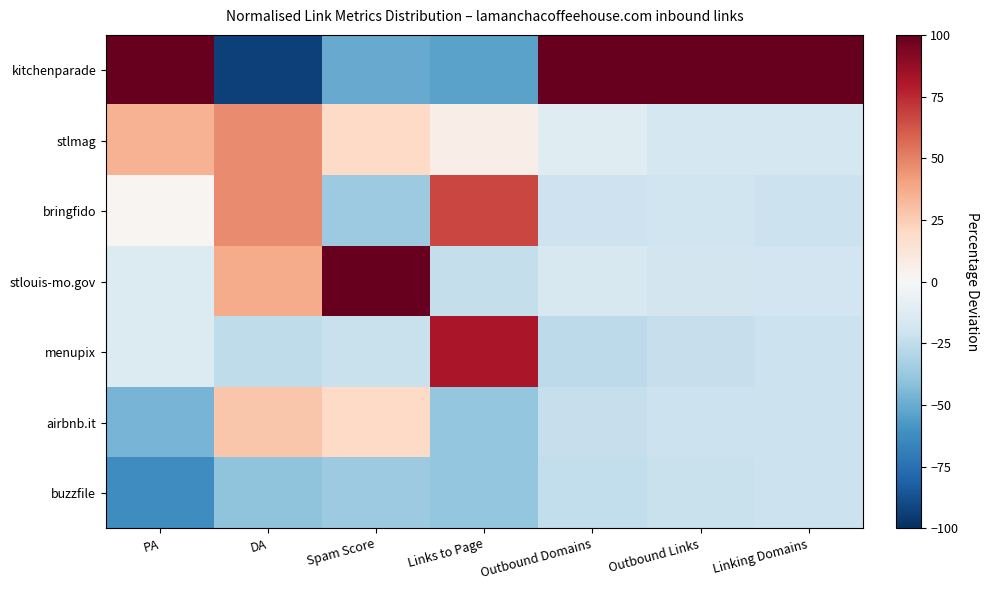

At which category is the sum across all series the highest?

PA